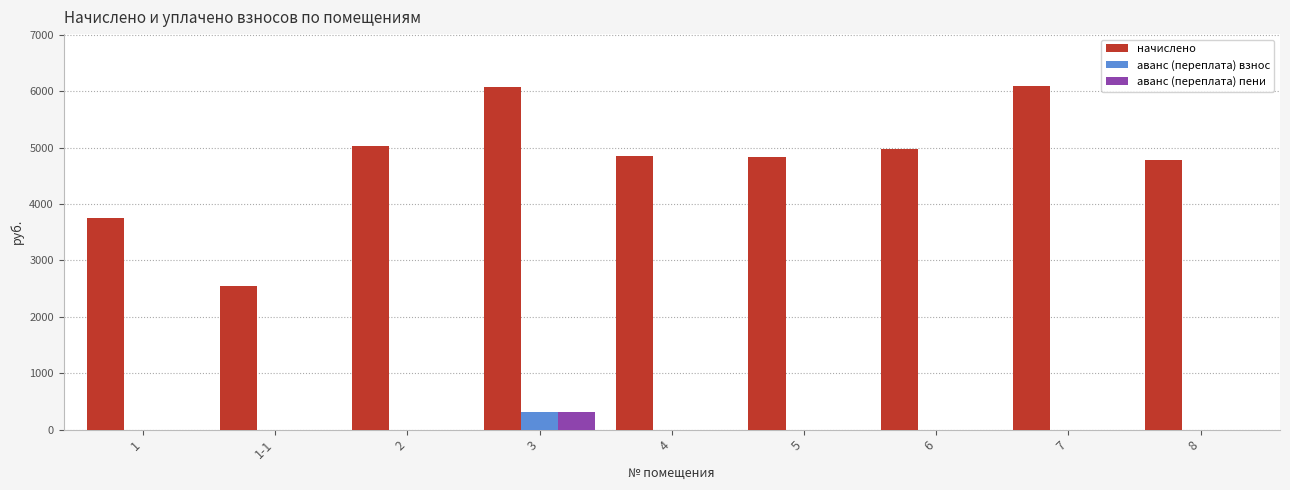

What is the total value across all series at 2?

5026.9